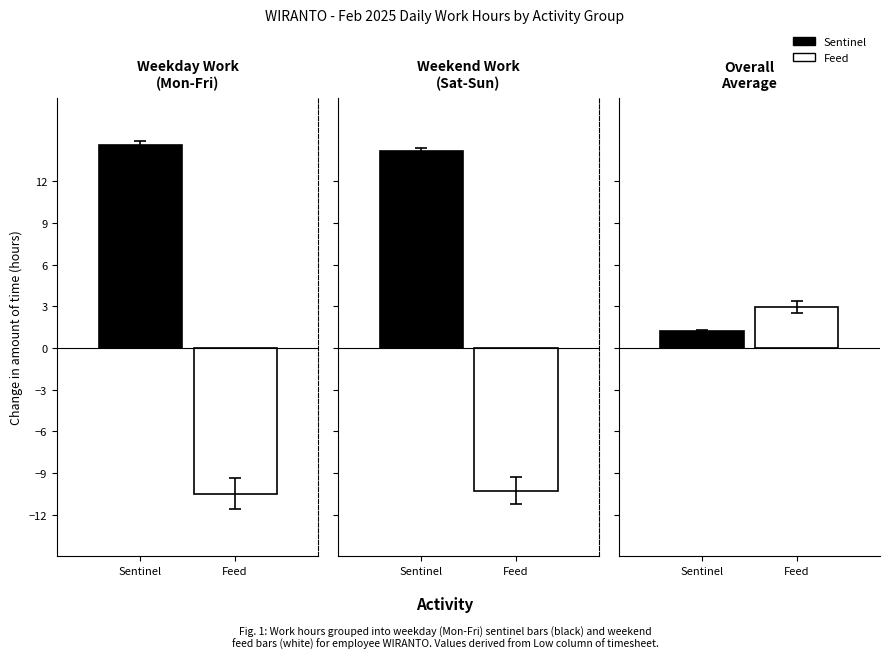

What is the maximum value shown in the chart?

14.9